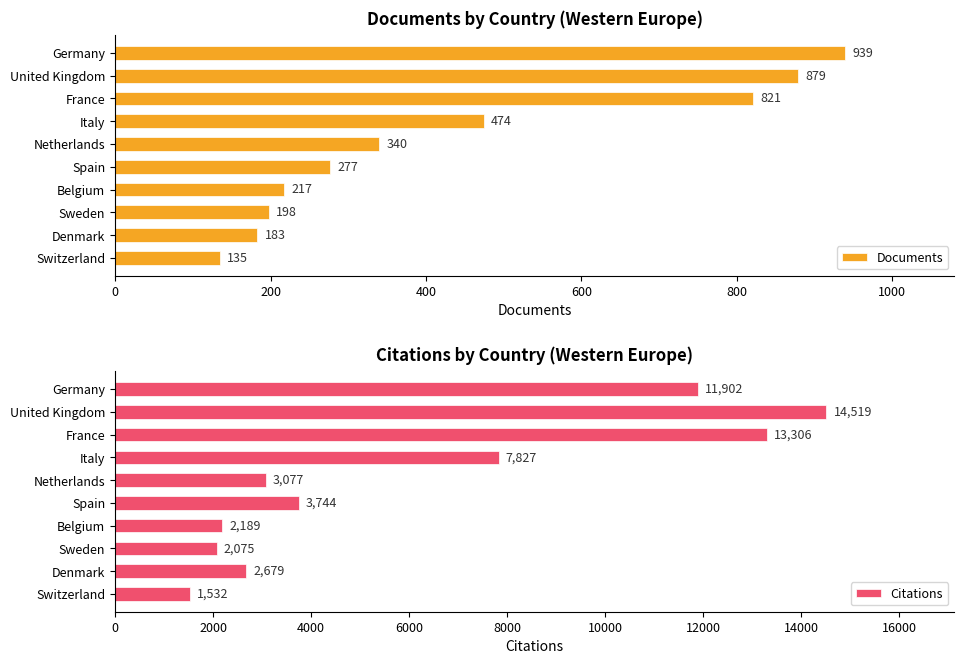

What is the smallest value displayed?

135